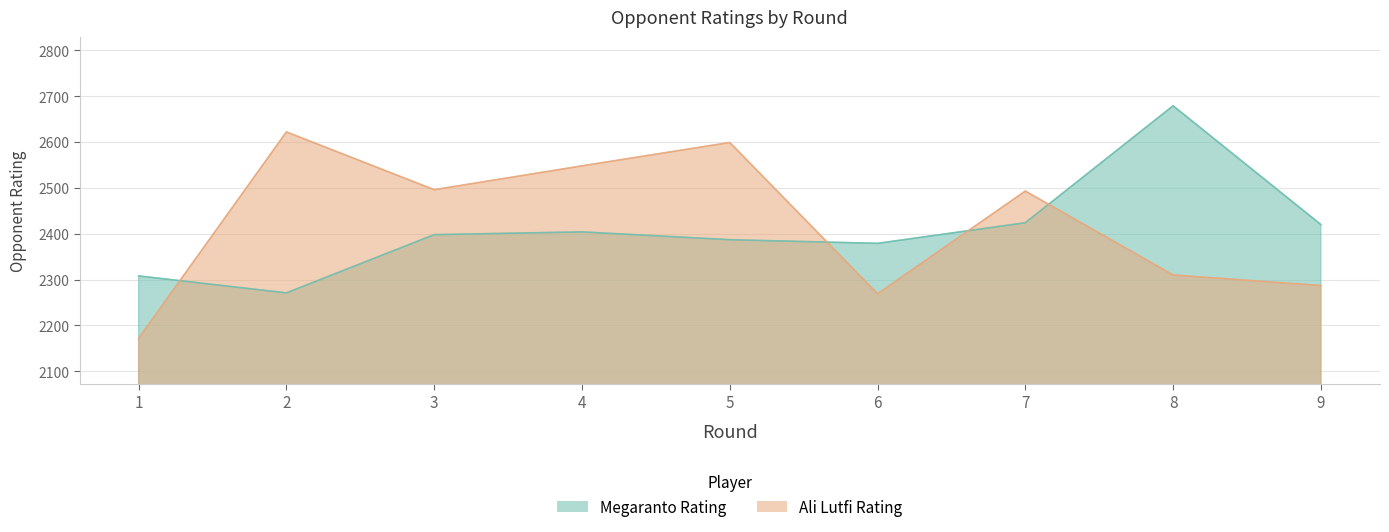

What is the average value of the Megaranto Rating series?

2408